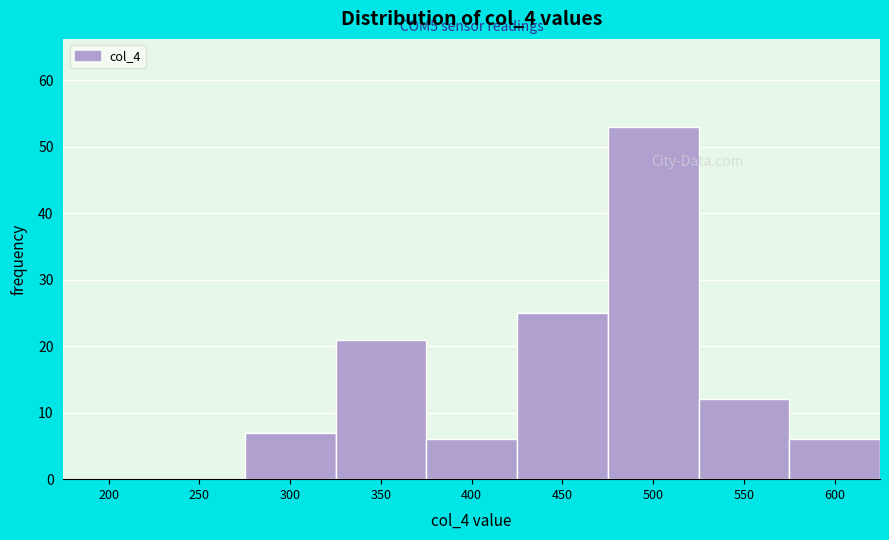

Reading right to left, extract all data points from this chart.

600=6	550=12	500=53	450=25	400=6	350=21	300=7	250=0	200=0